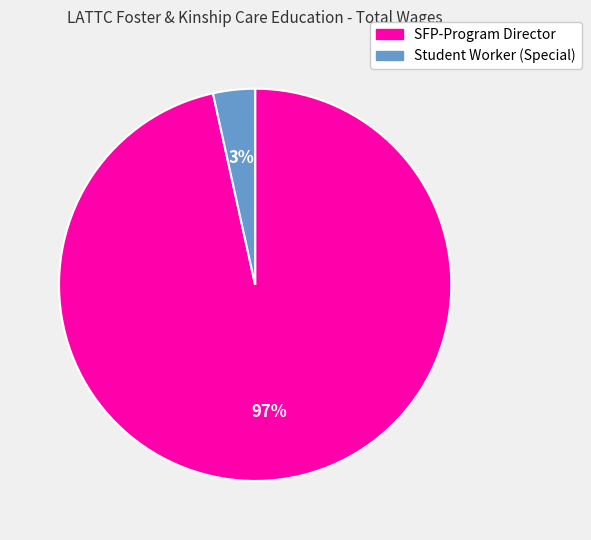

Which category has the biggest portion of the pie?

SFP-Program Director